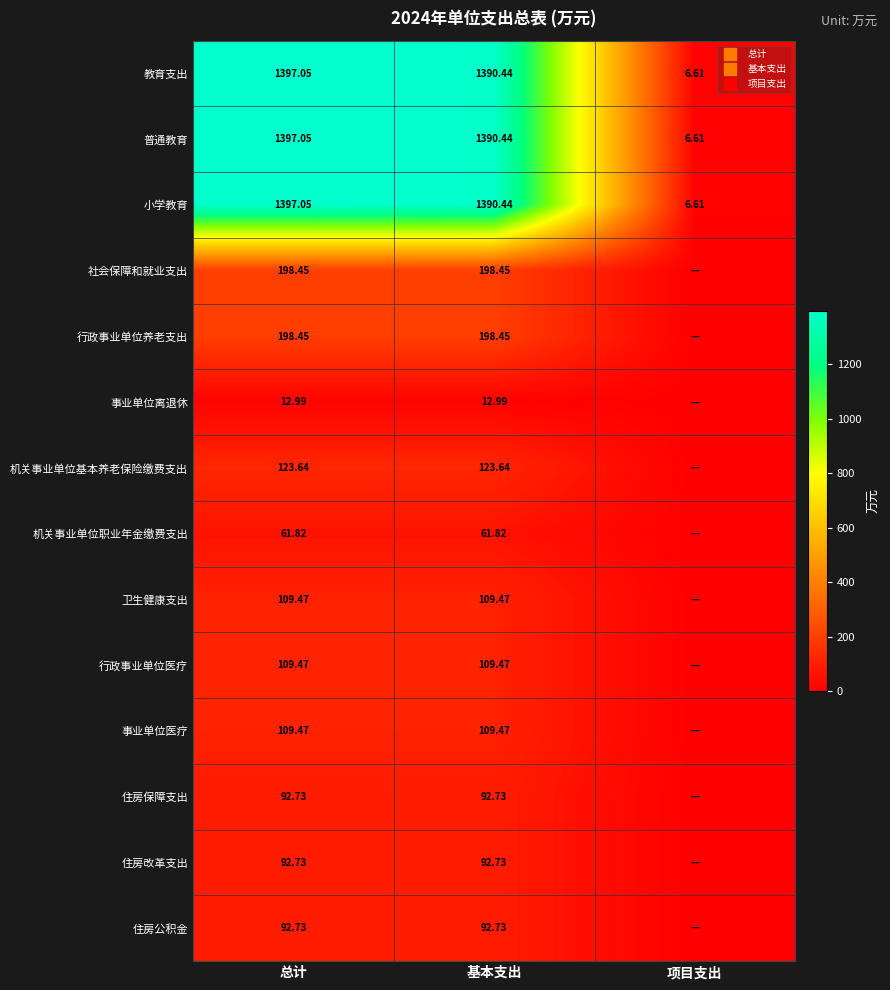

What is the difference between the highest and lowest values at 项目支出?

6.6